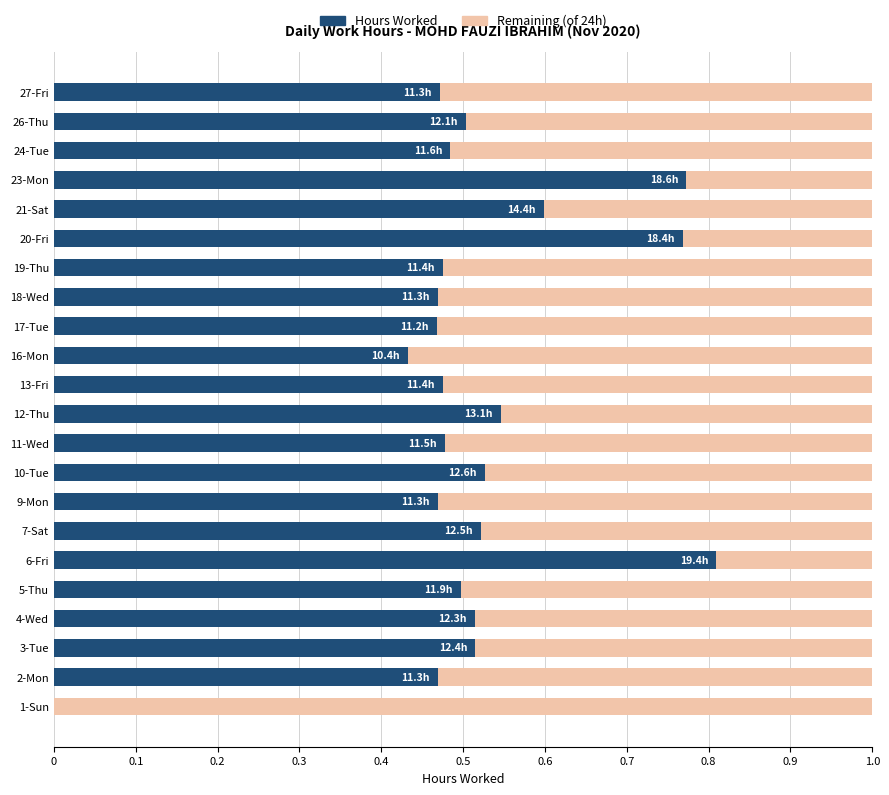

True or false: Hours Worked has a value of 0.3 at 21-Sat.

False